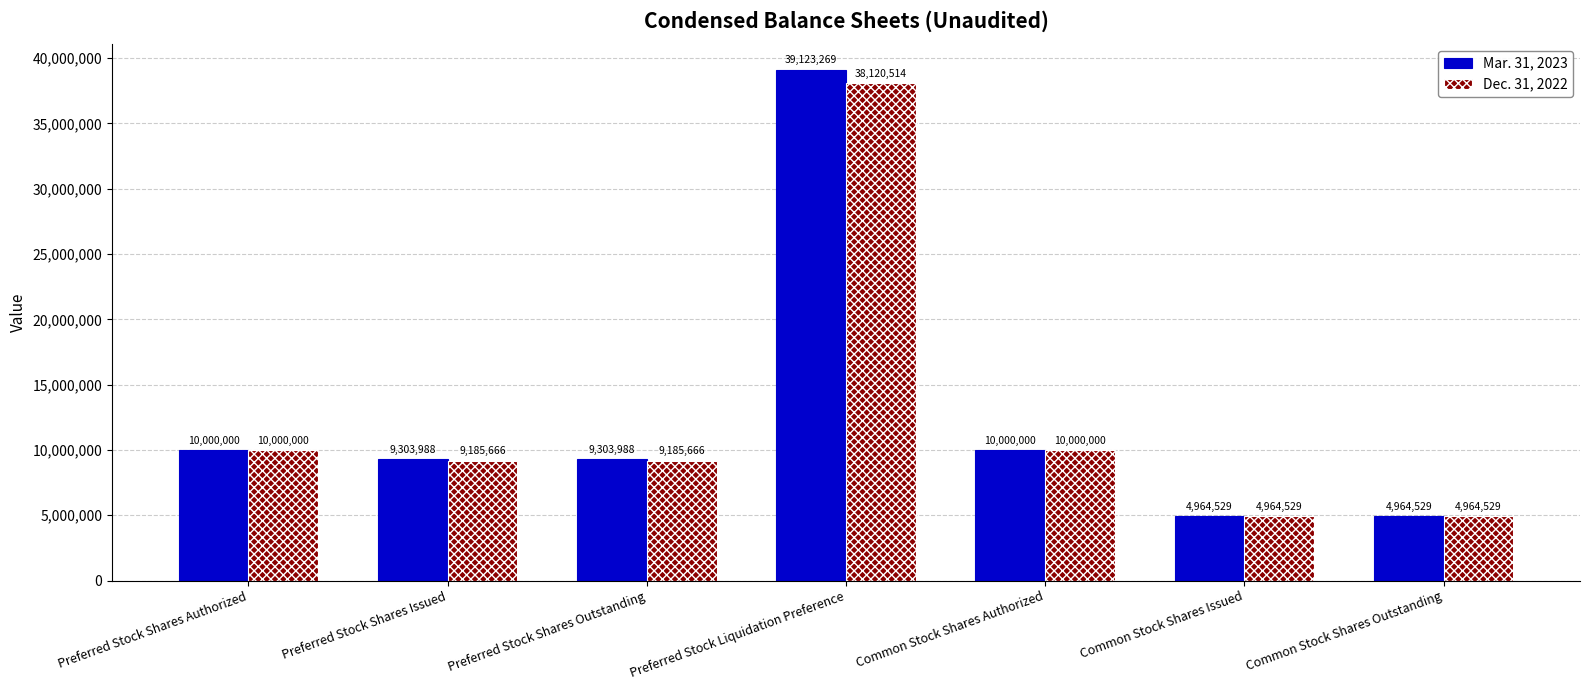

What is the value of the Dec. 31, 2022 bar at the 6th from the left?

4964529